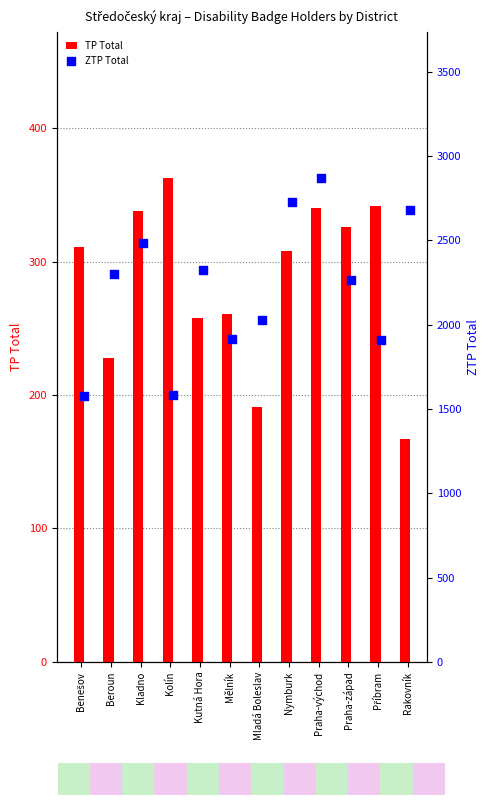

What are all the series names shown in the legend?

TP Total, ZTP Total